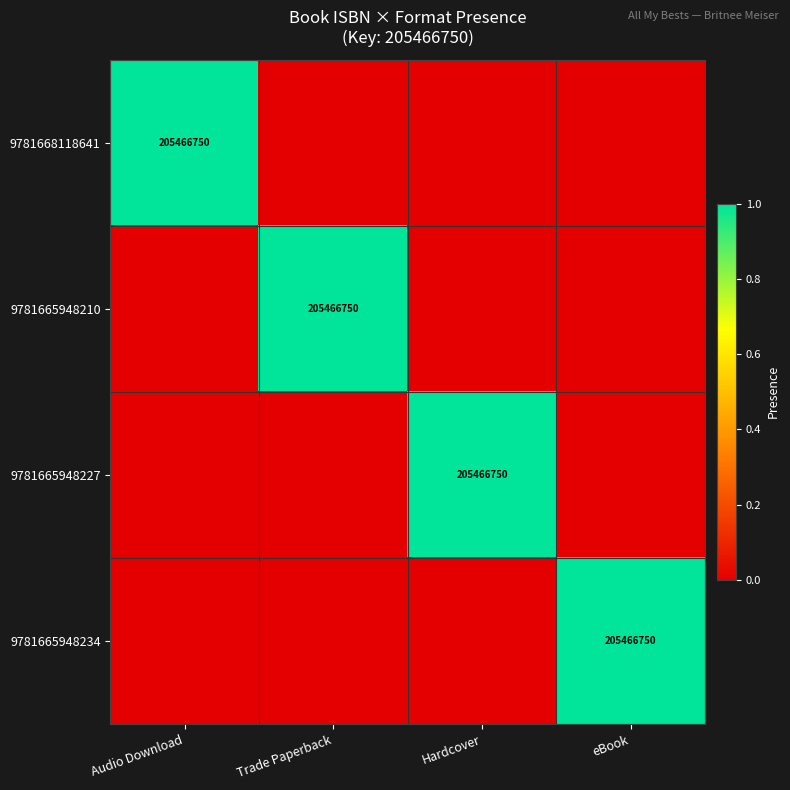

Is it true that 9781665948210 equals 205466750 at Trade Paperback?

True